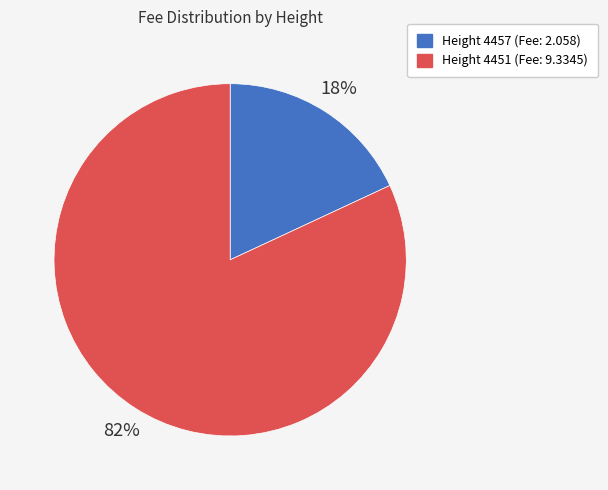

To the nearest percent, what is the average slice percentage?

50%